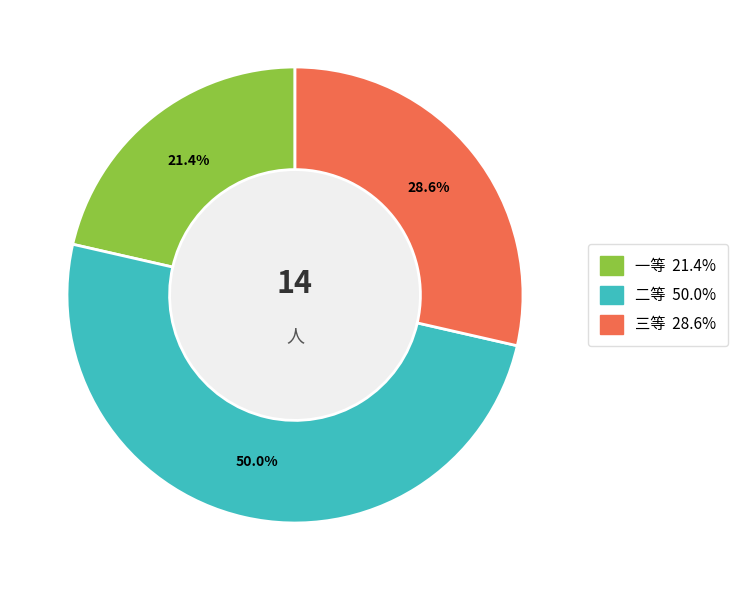

Which category has the biggest portion of the pie?

二等